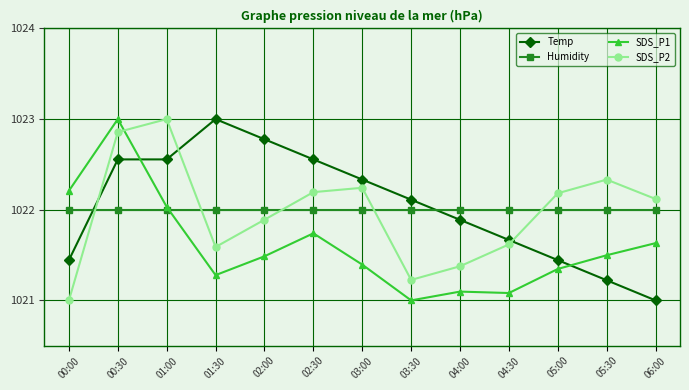

At which label does SDS_P1 reach its minimum?

03:30